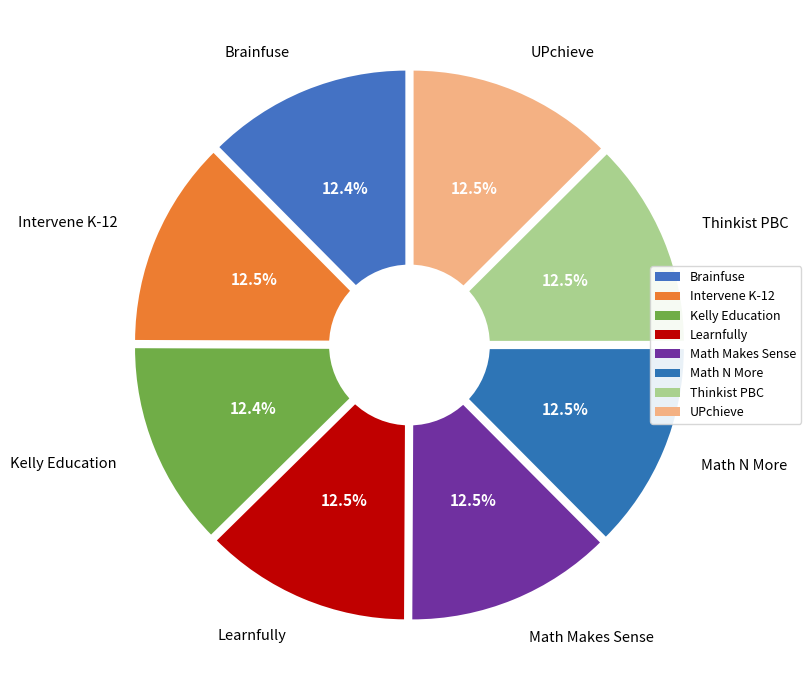

How many segments does this pie chart have?

8